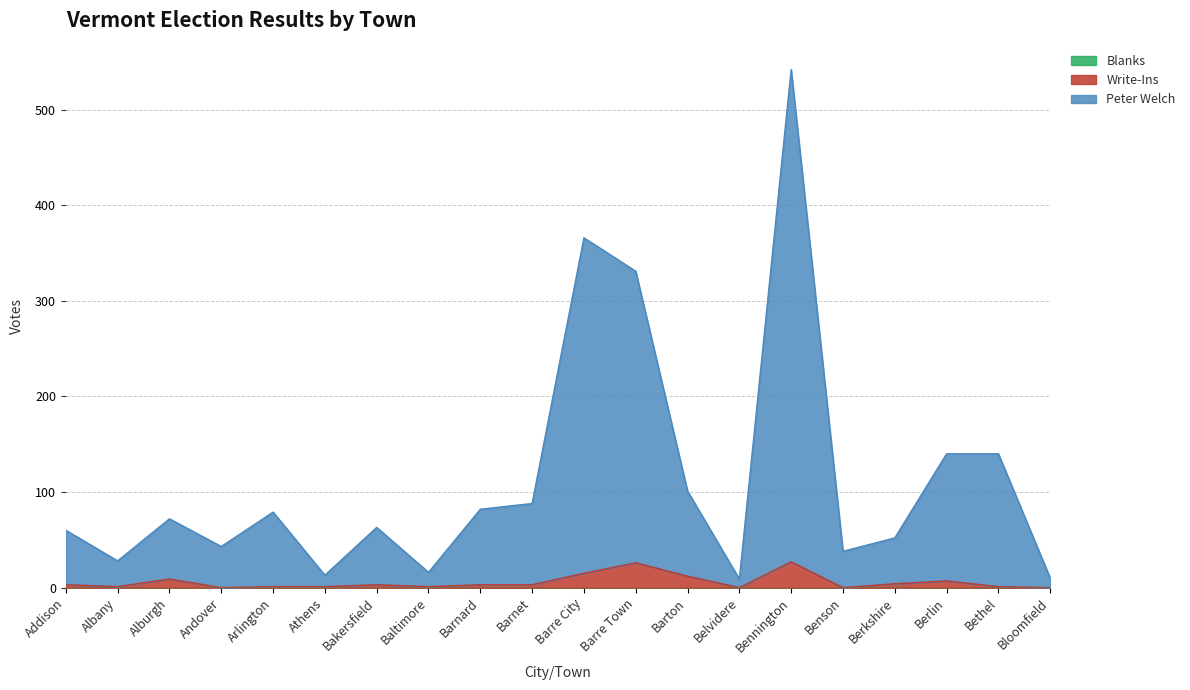

In Peter Welch, how many points are lower than both neighbors (excluding endpoints)?

6